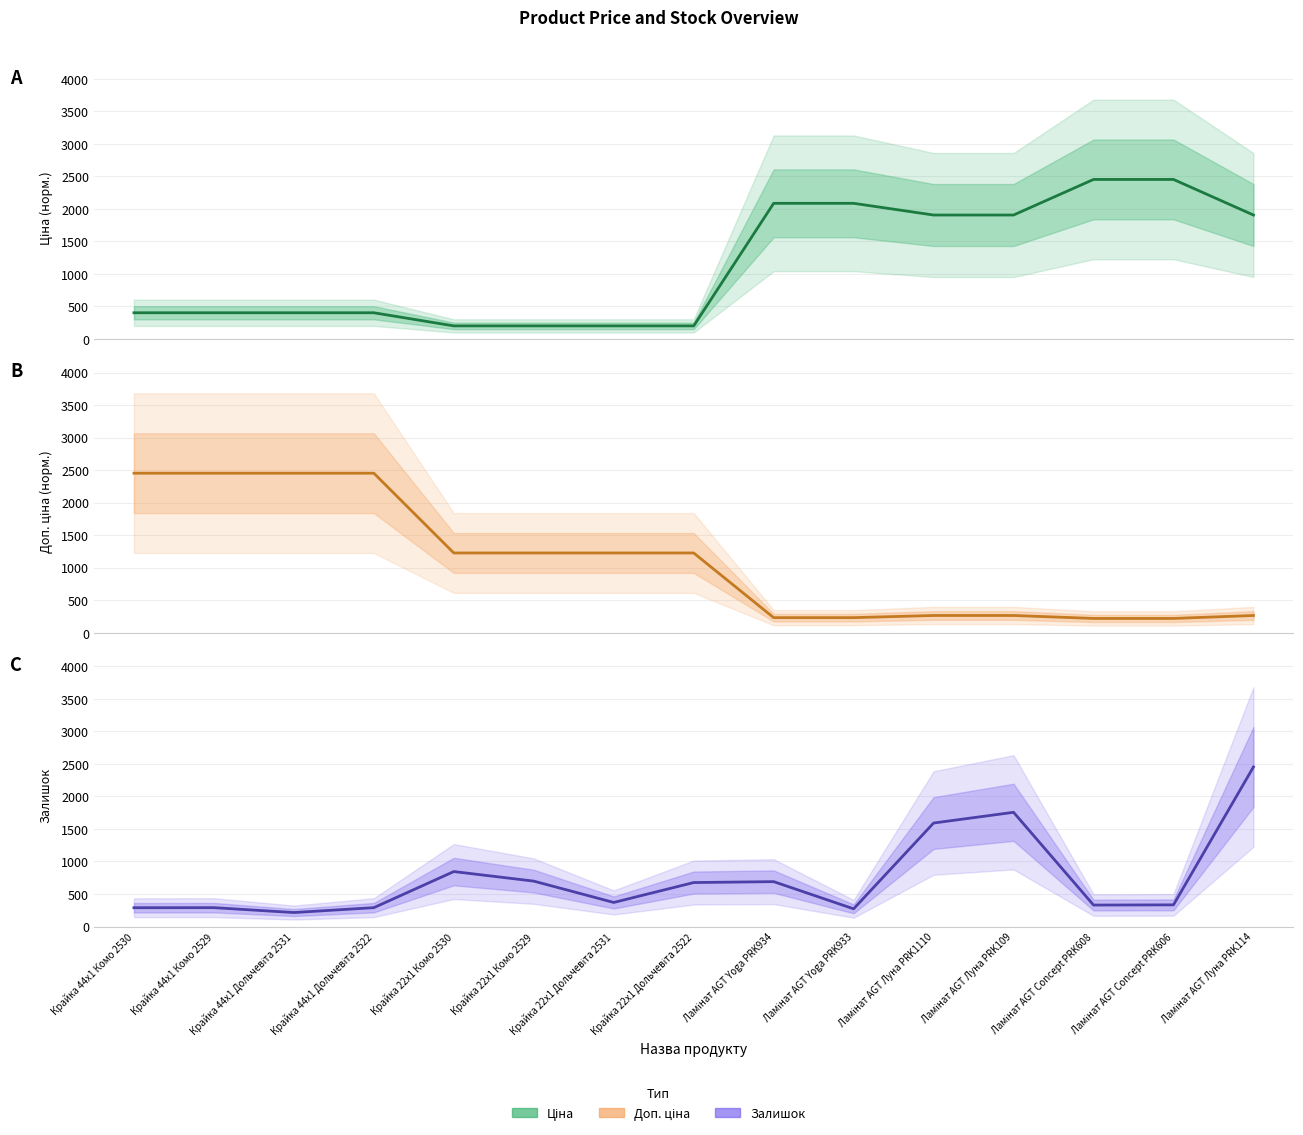

How many categories are shown in the chart?

15